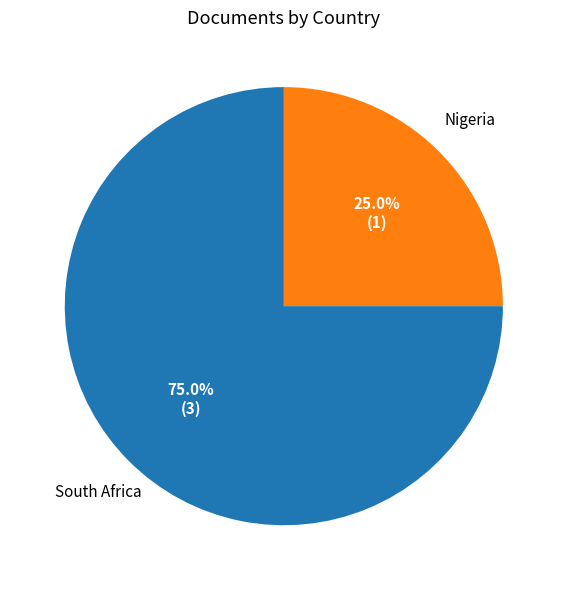

Does any single category account for the majority?

Yes